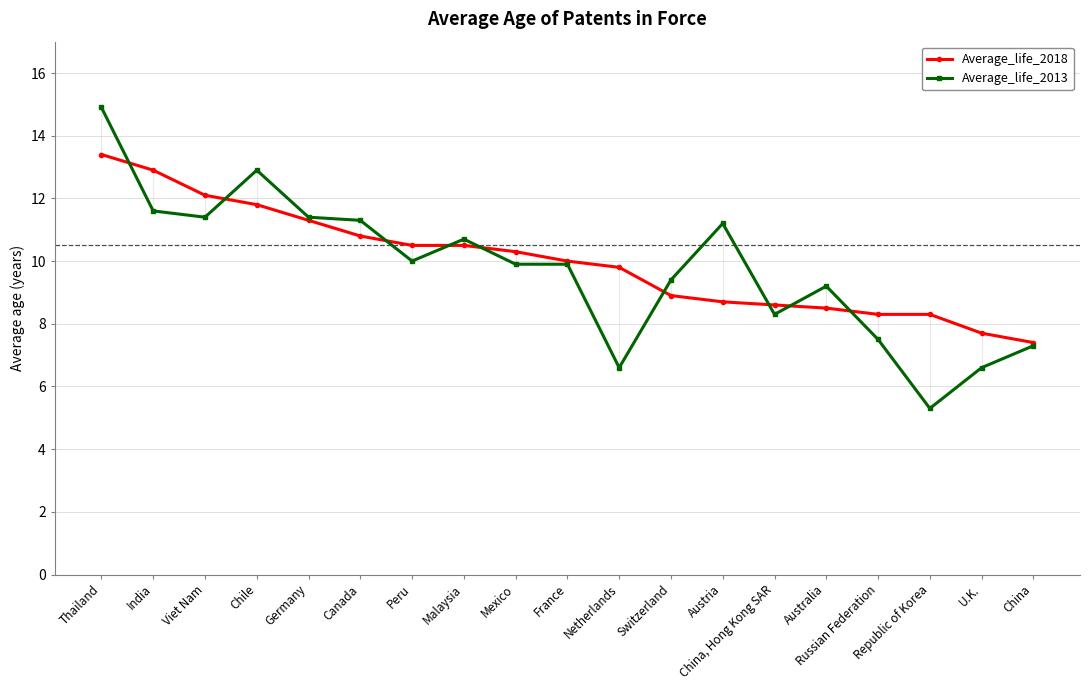

What is the minimum value shown in the chart?

5.3